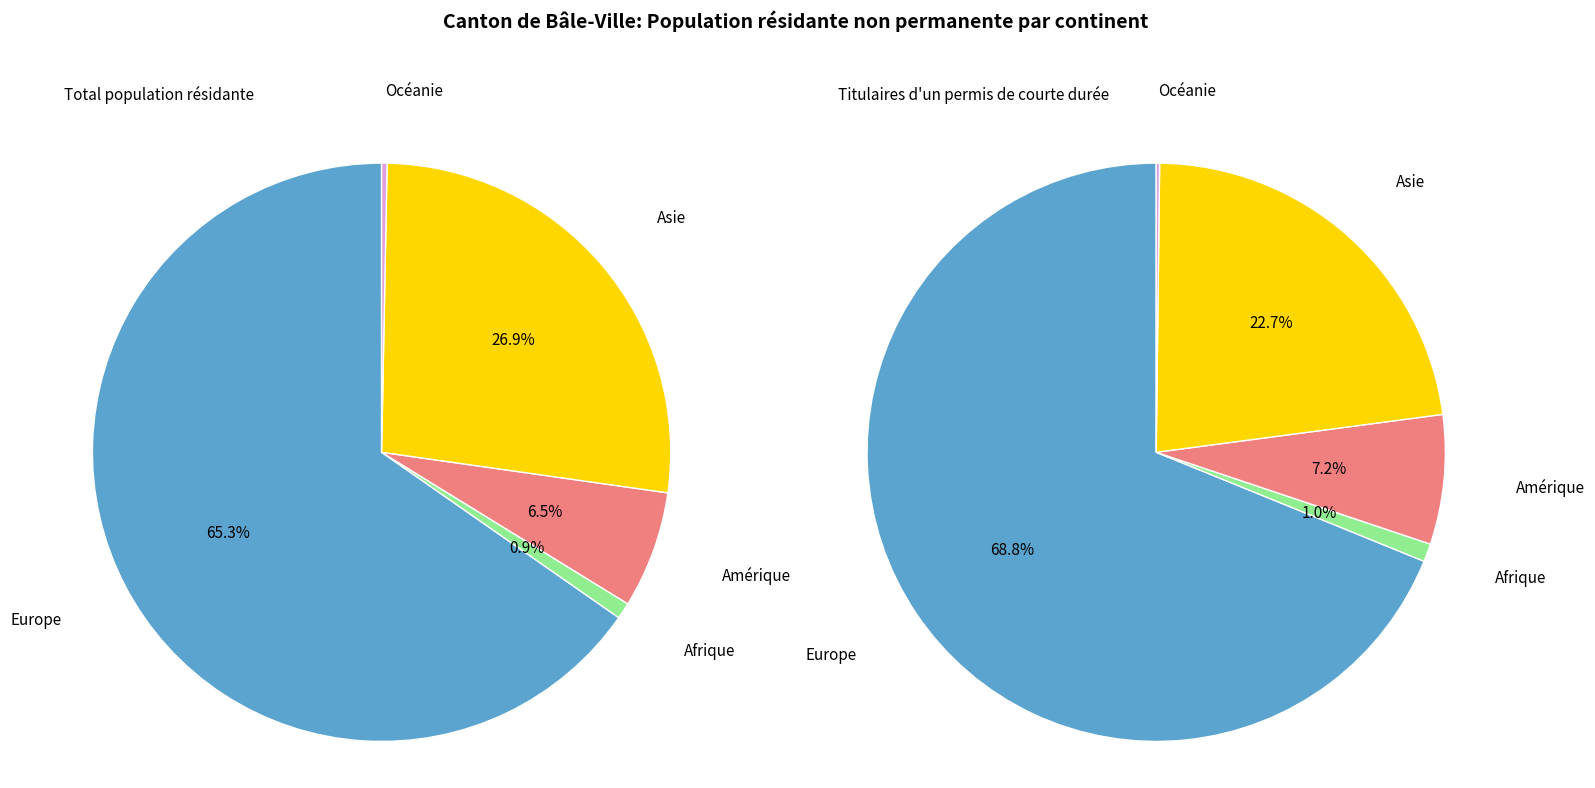

To the nearest percent, what portion does Asie represent?

23%